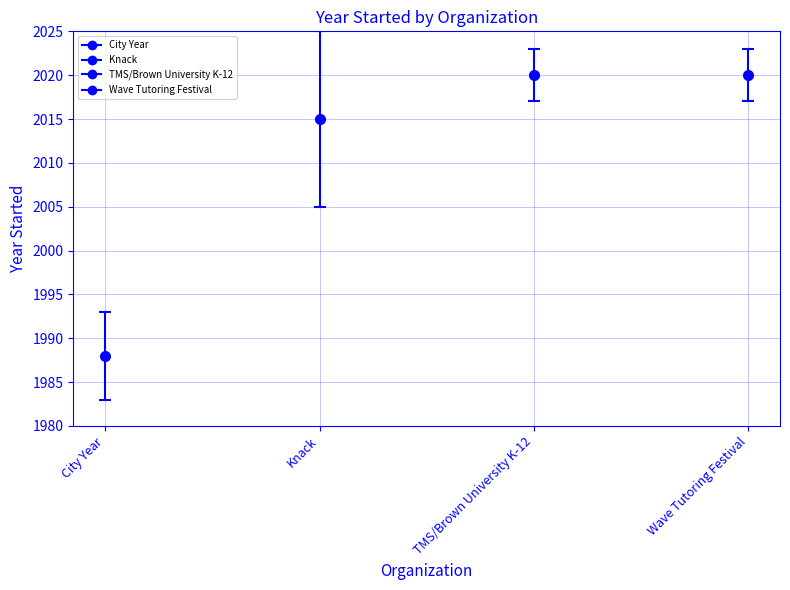

At which category does the chart reach its minimum across all series?

City Year